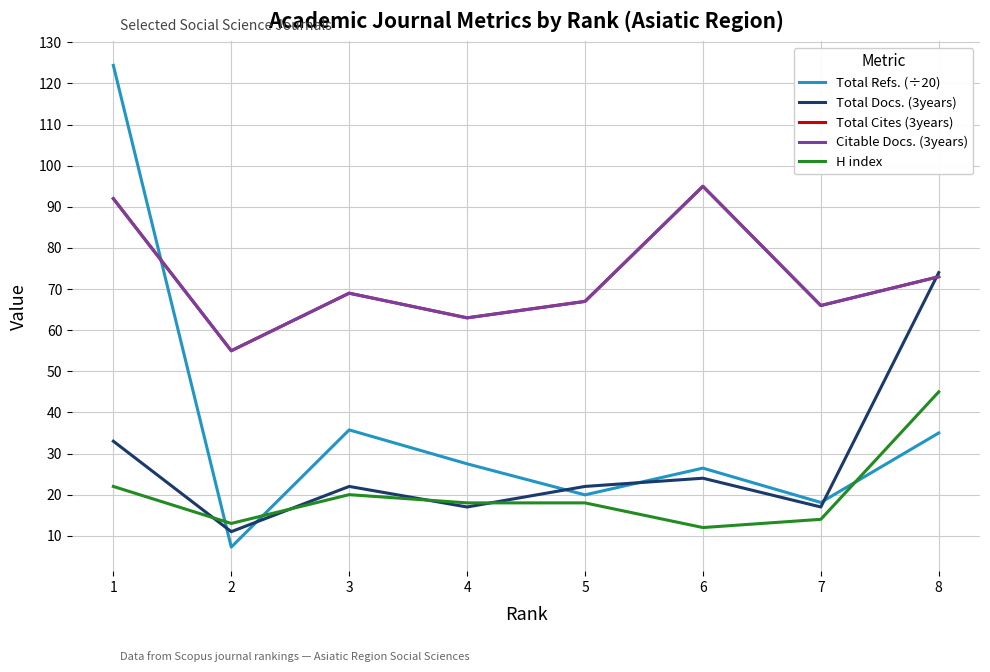

True or false: Citable Docs. (3years) and H index intersect in this chart.

False